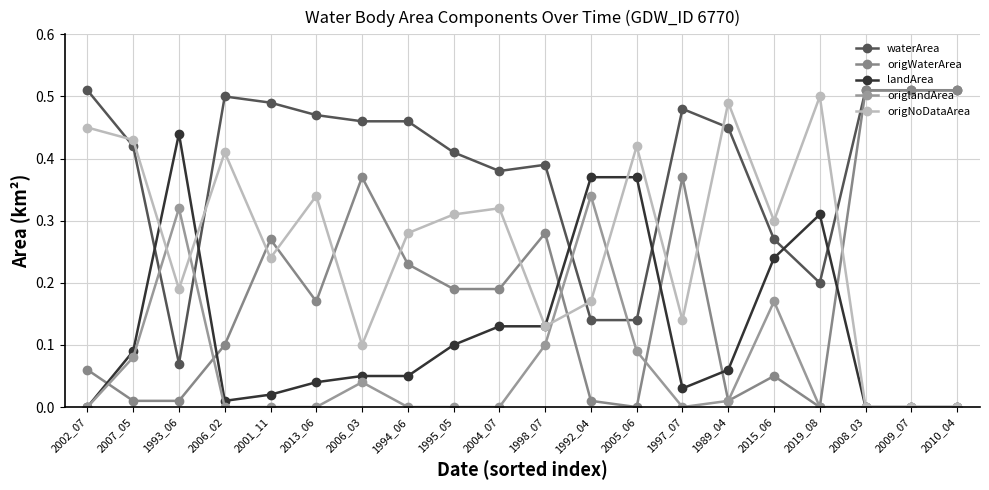

What is the label of the 8th point from the right?

2005_06